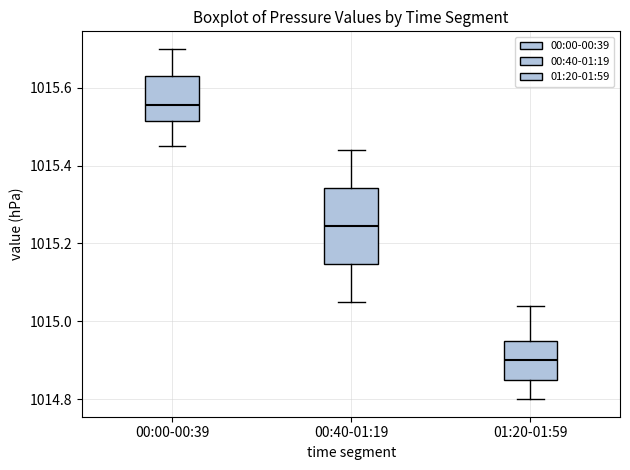

Where is the lower edge of the box for 01:20-01:59 on the y-axis? The values are not printed on the chart, so give them approximately, as read against the axis.

1014.86